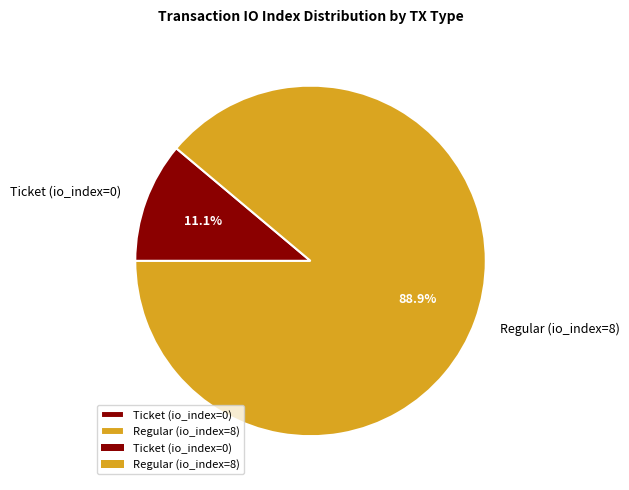

What percentage is the Regular (io_index=8) slice, to the nearest percent?

89%